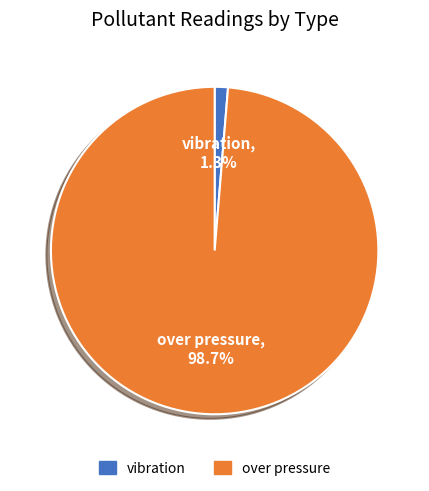

Is there a majority slice in this chart?

Yes